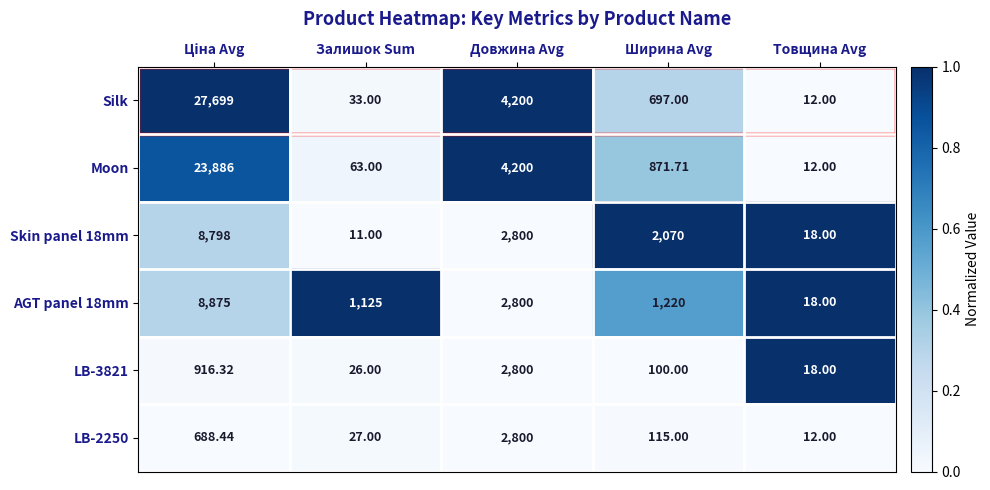

Which series has the widest spread of values?

Silk